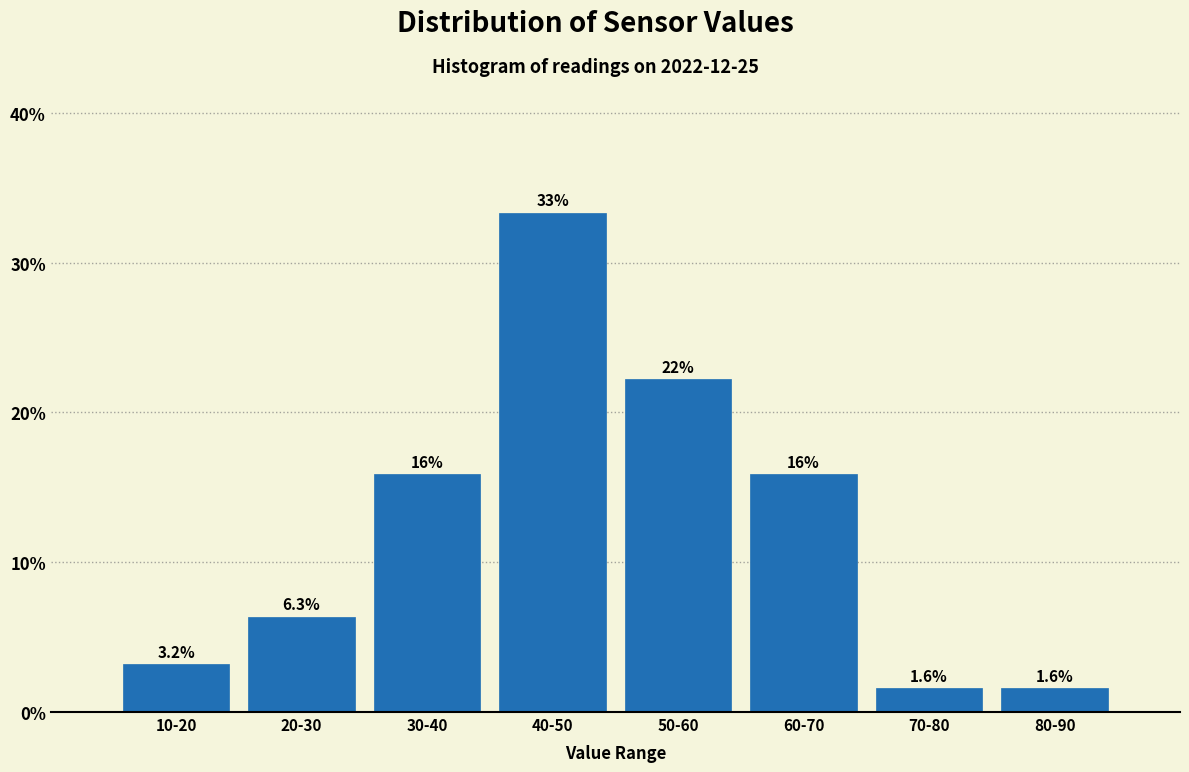

Reading right to left, what are all the values shown in this chart?

80-90=1.6	70-80=1.6	60-70=15.9	50-60=22.2	40-50=33.3	30-40=15.9	20-30=6.3	10-20=3.2